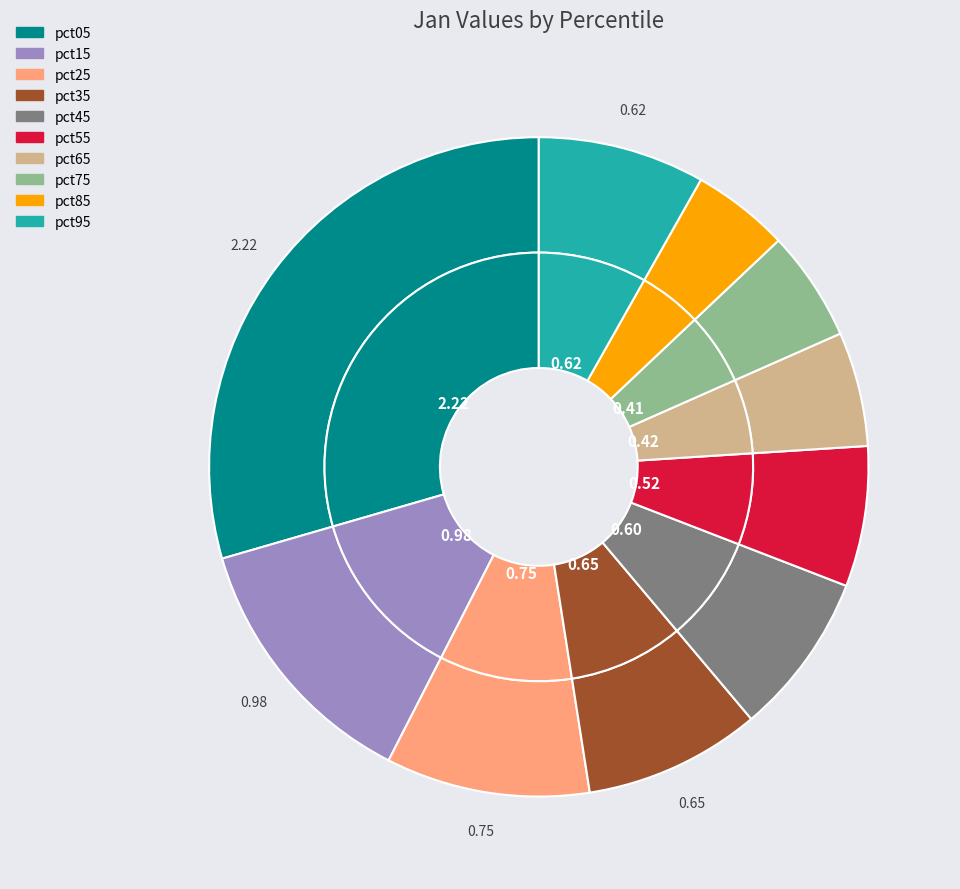

How many segments does this pie chart have?

10